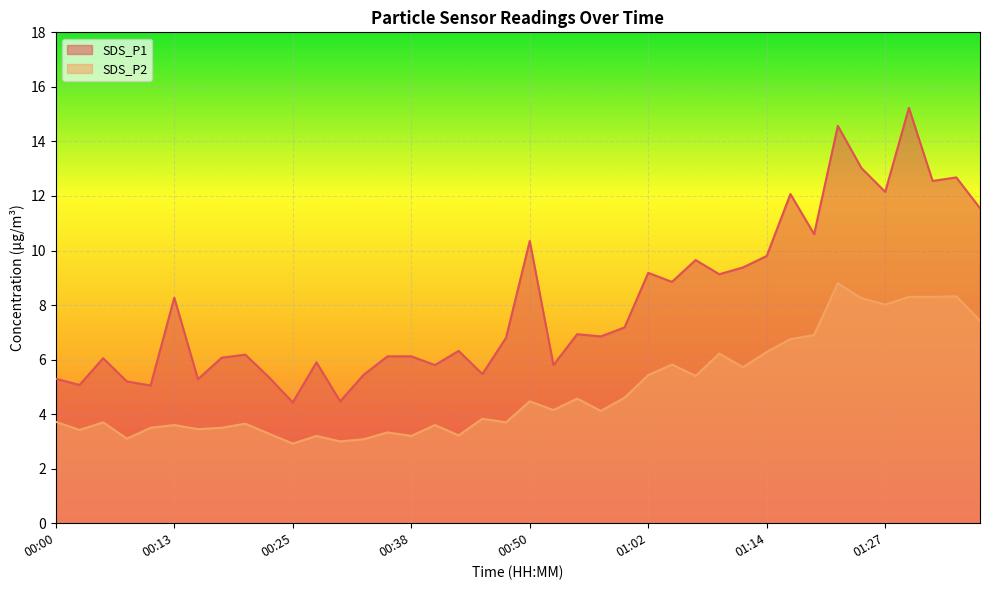

What is the total value across all series at 01:14?

16.1